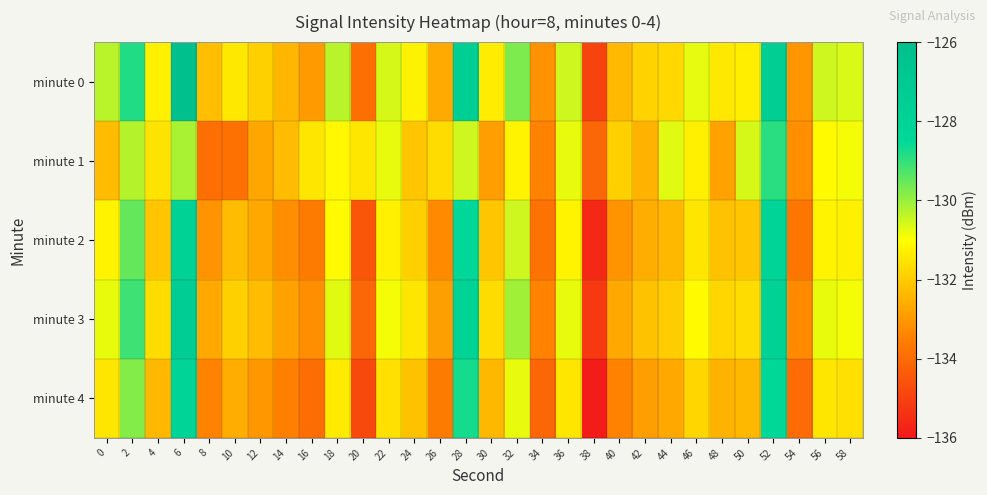

At which category is the sum across all series the highest?

6